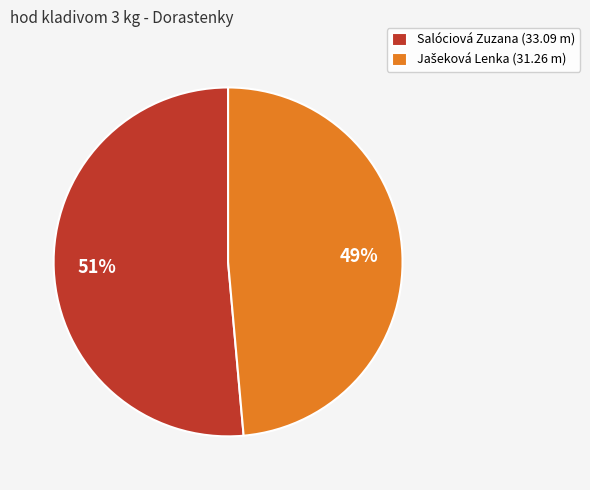

To the nearest percent, what is the average slice percentage?

50%